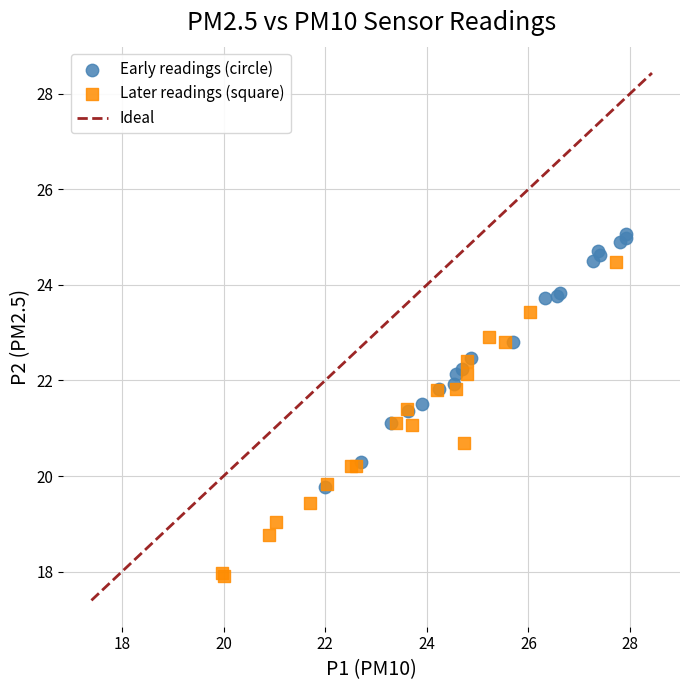

Which series contains the highest Y value?

Early readings (circle)